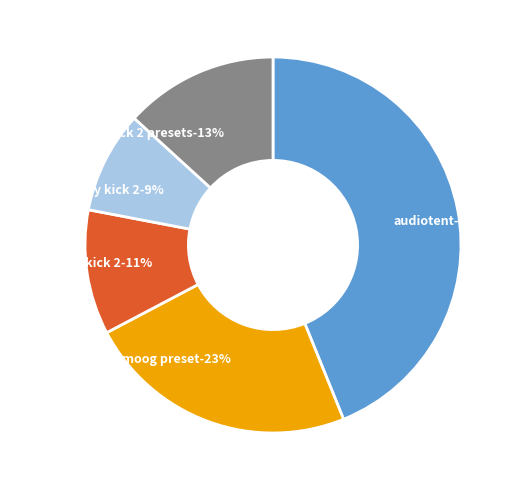

The 27 slice represents 9% of the pie. True or false?

True